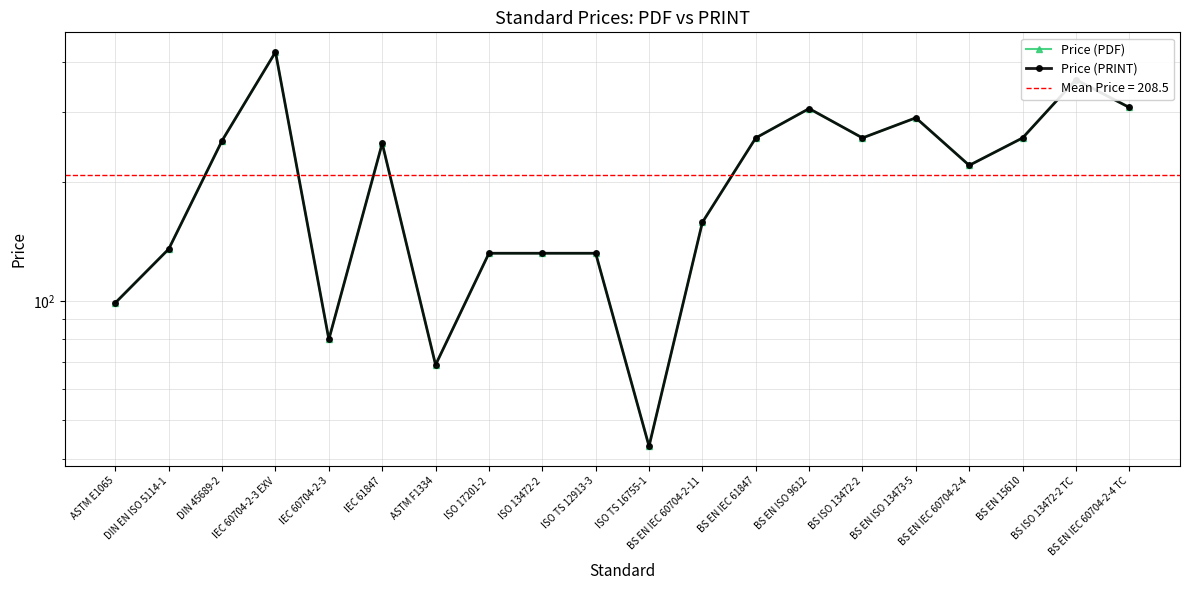

At ASTM F1334, list the series in order from smallest to largest.

Price (PDF), Price (PRINT)